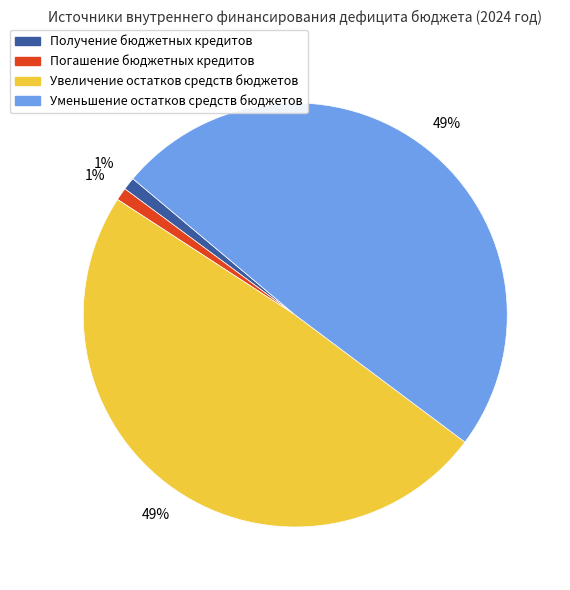

Is there a majority slice in this chart?

No